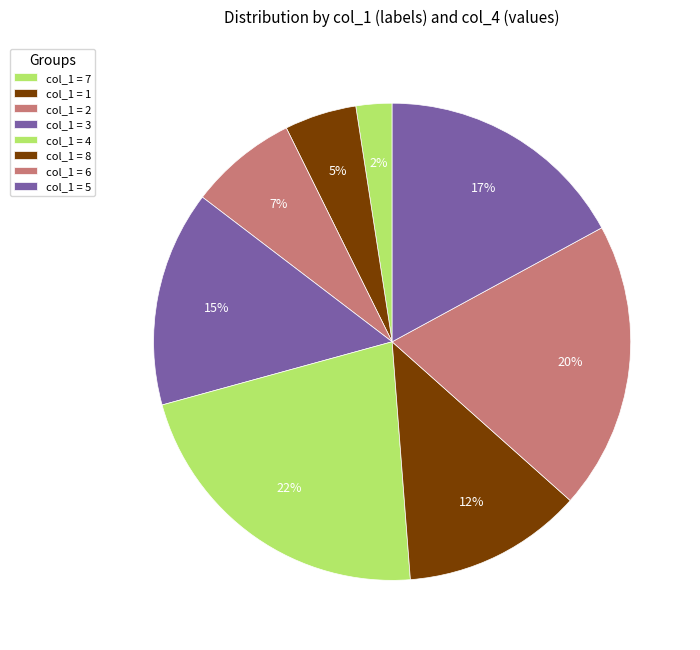

Is there a majority slice in this chart?

No